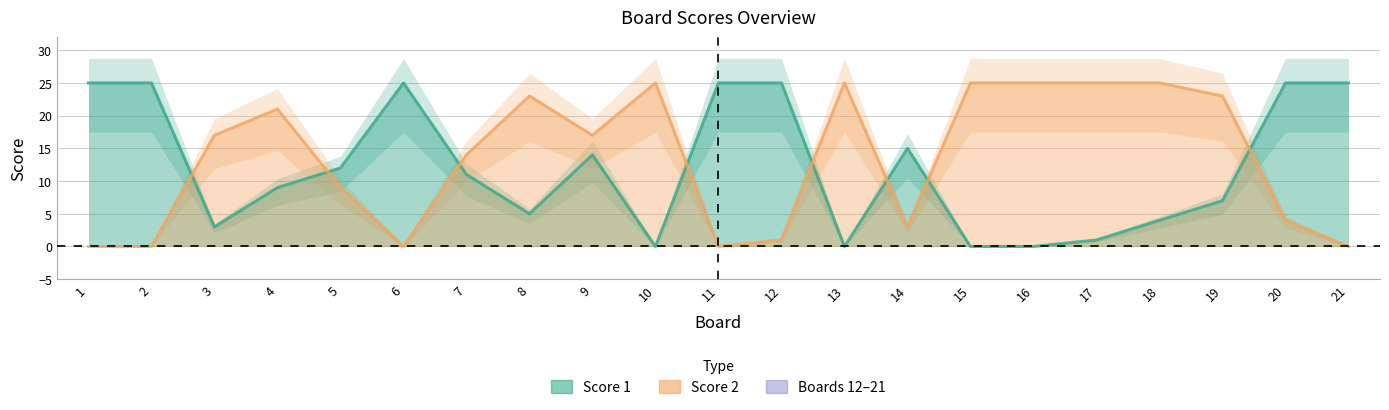

Between which two adjacent categories do Score 2 and Score 1 first intersect?

2 and 3